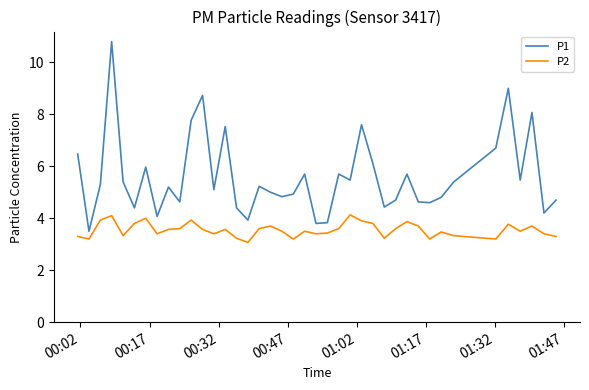

True or false: P1 and P2 intersect in this chart.

False